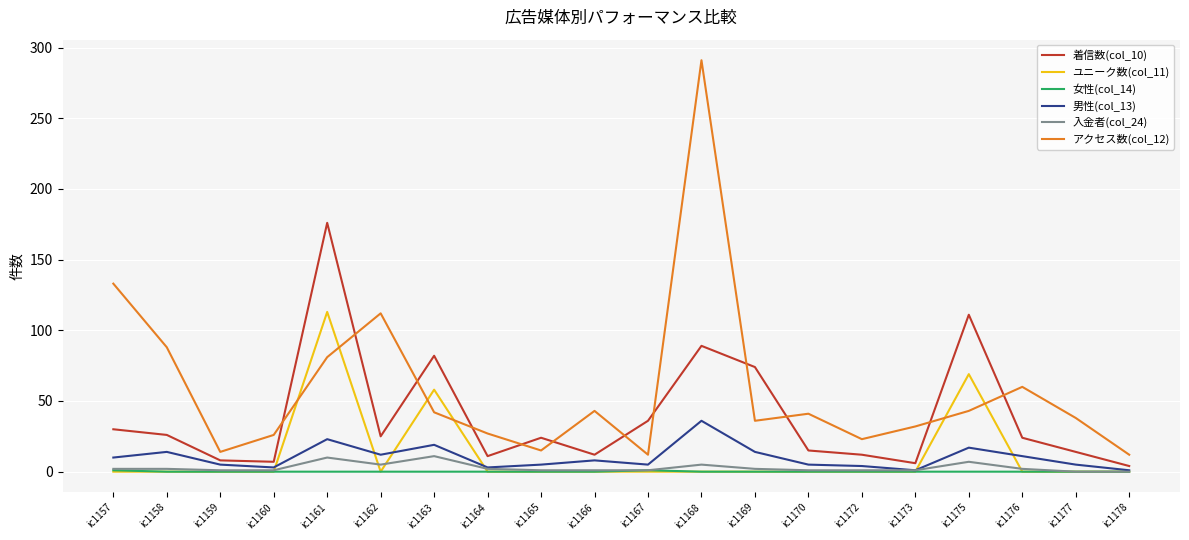

Which series has the widest spread of values?

アクセス数(col_12)